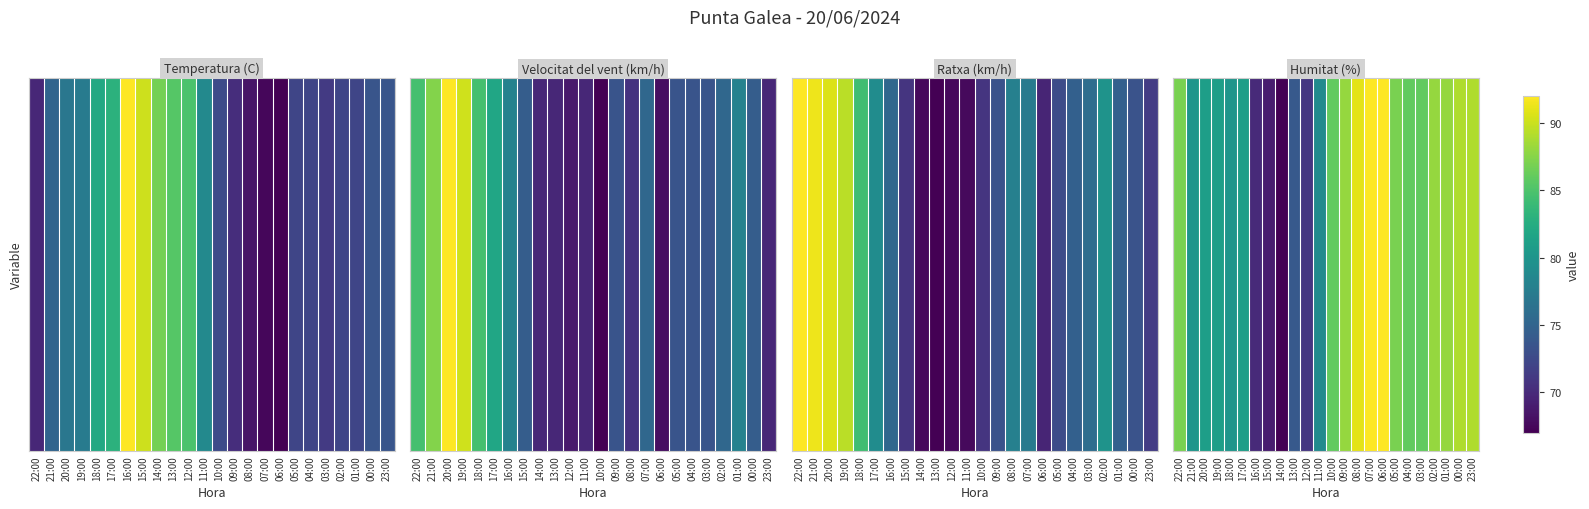

What is the minimum value shown in the chart?

67